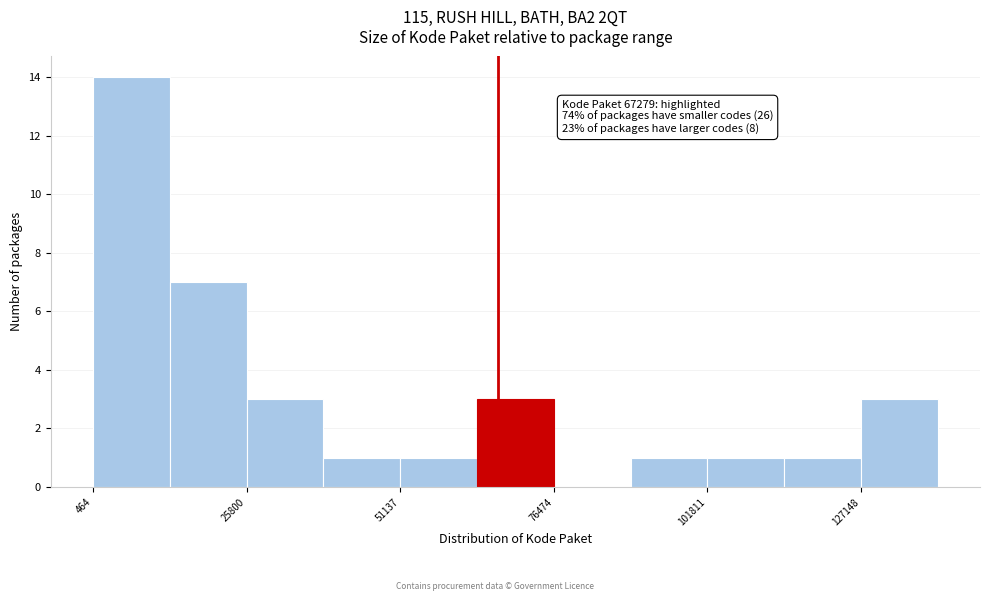

Around what value on the x-axis is the tallest bar? Give the approximate position of its centre, as read against the axis.

5000